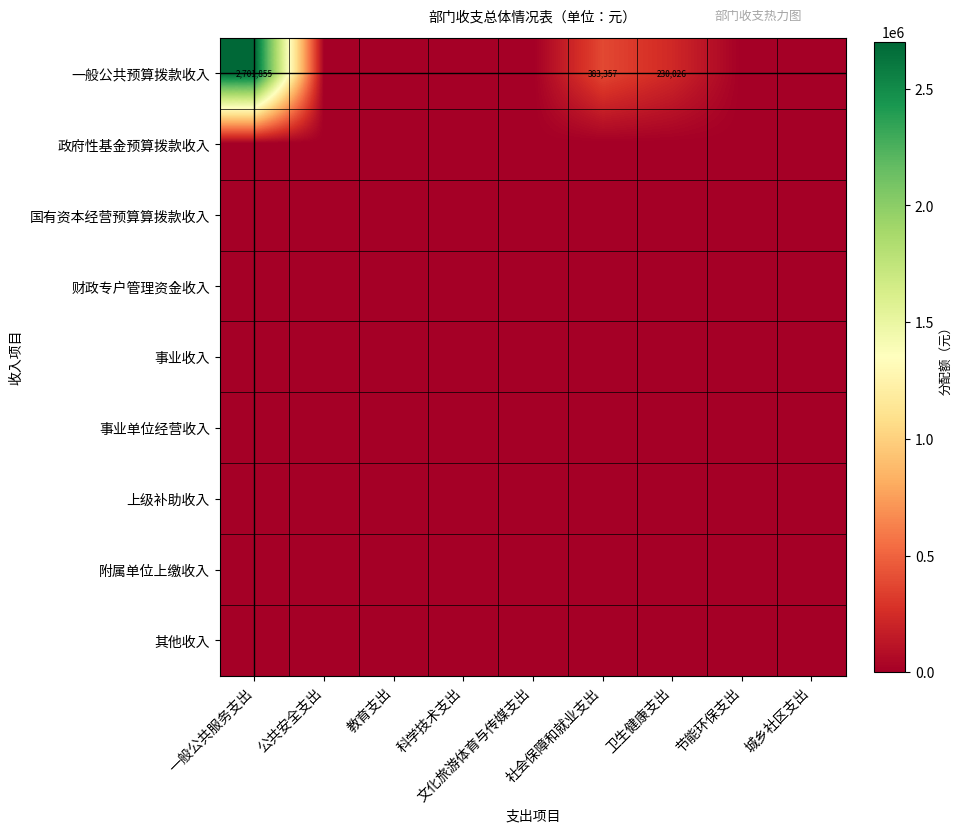

Is it true that 一般公共预算拨款收入 equals 389492 at 卫生健康支出?

False